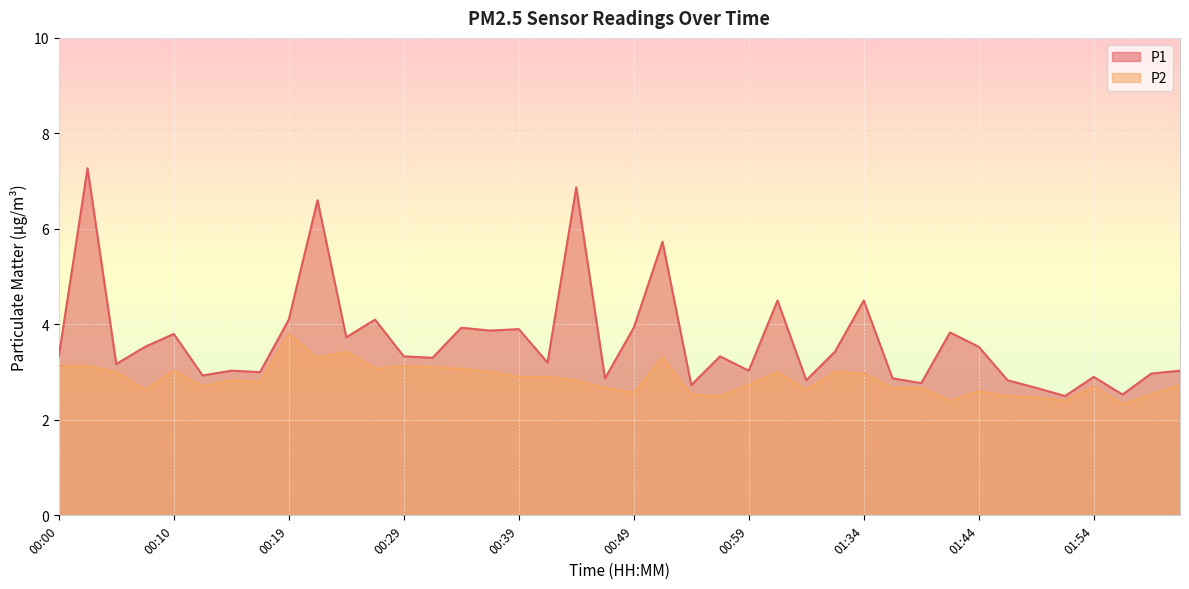

Which has a higher value, 00:44 or 00:17?

00:44